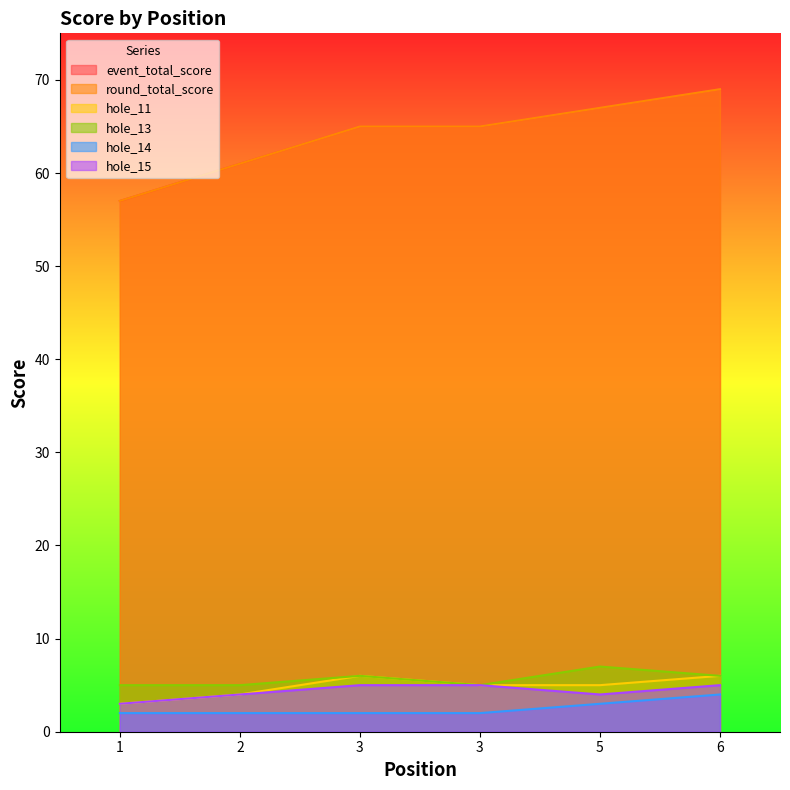

Is the value of hole_14 at 5 greater than the value of hole_11 at 5?

No